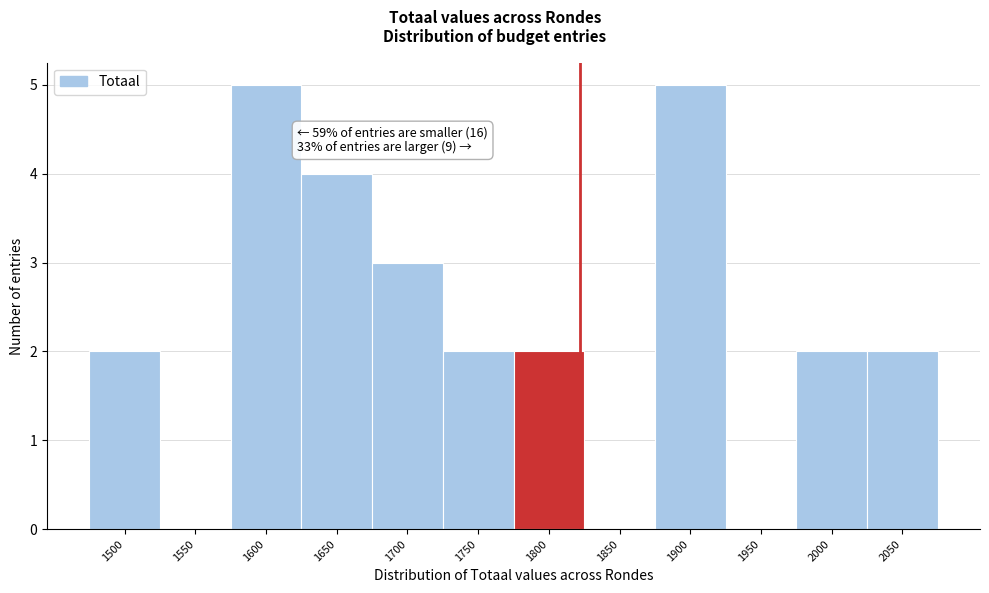

Reading left to right, what are all the values shown in this chart?

1500=2	1550=0	1600=5	1650=4	1700=3	1750=2	1800=2	1850=0	1900=5	1950=0	2000=2	2050=2